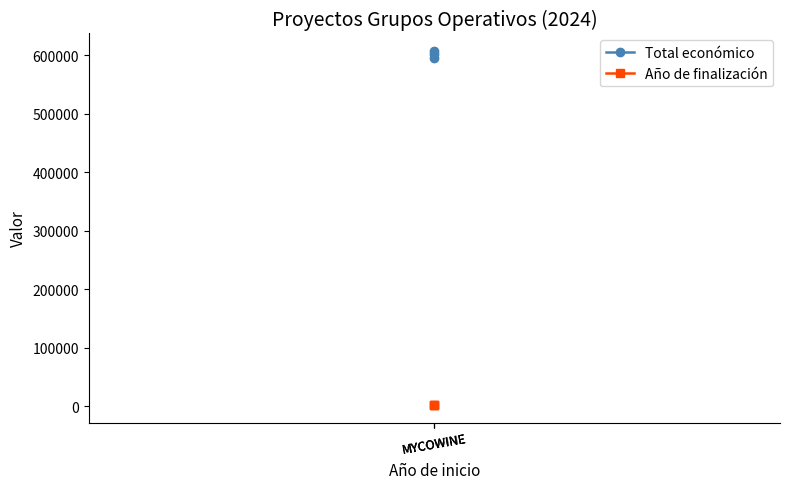

What is the value of the Total económico point at the 3rd from the left?

607342.0